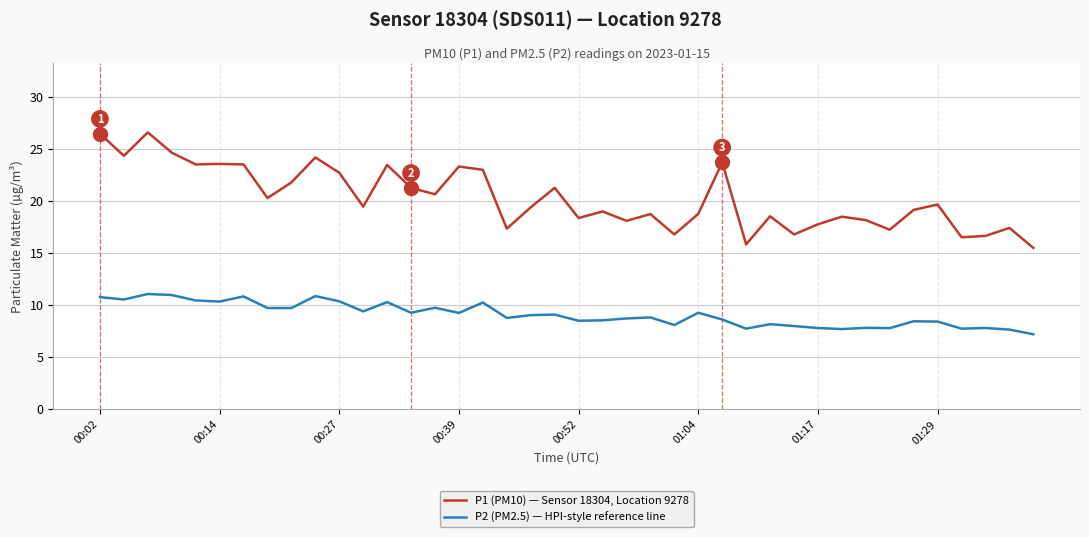

What is the minimum value shown in the chart?

7.2